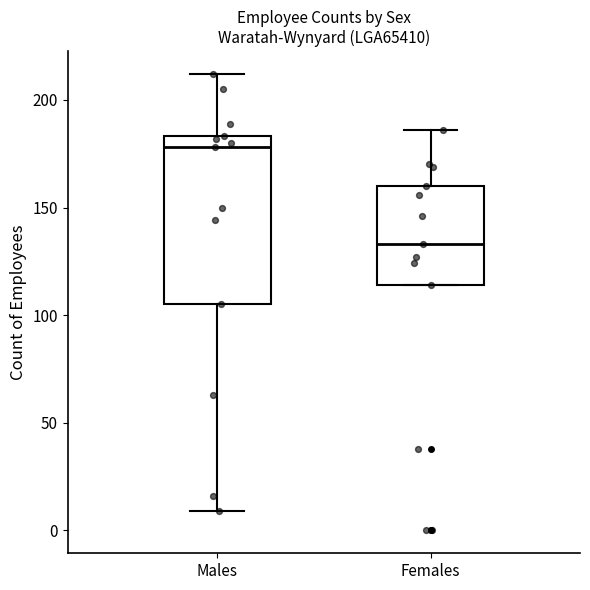

Where is the lower edge of the box for Males on the y-axis? The values are not printed on the chart, so give them approximately, as read against the axis.

105